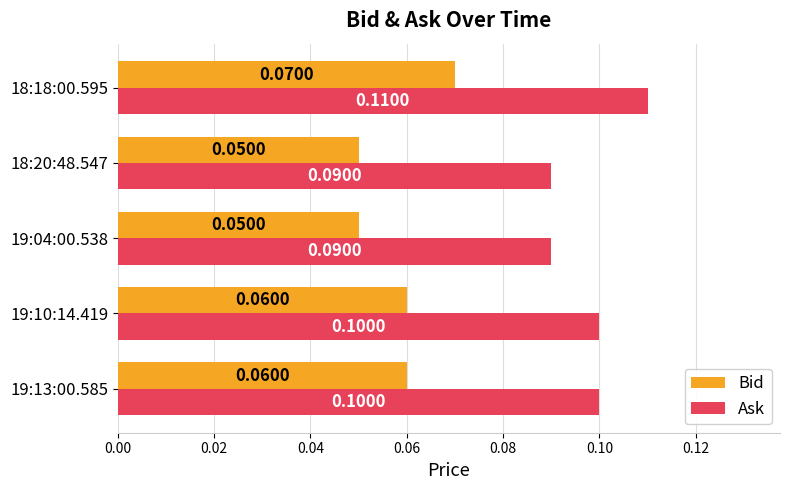

Rank the series by their maximum value, from lowest to highest.

Bid, Ask